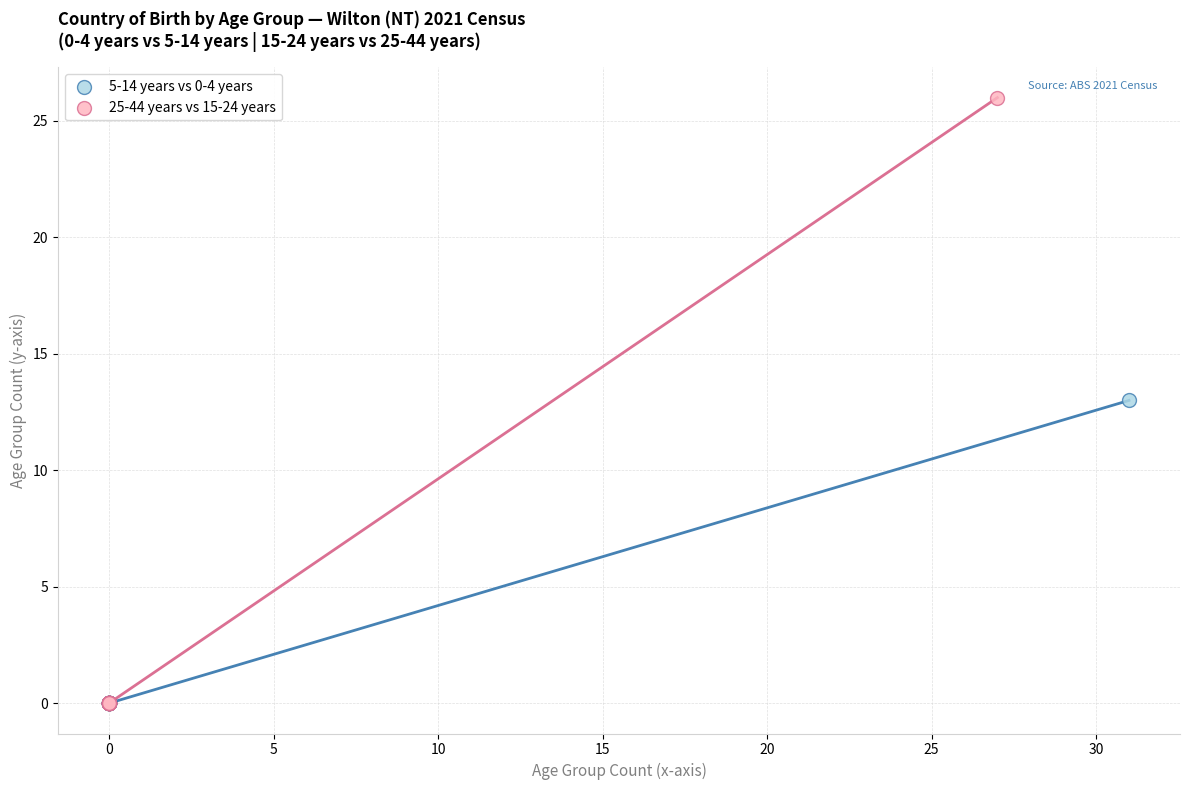

Which series reaches the maximum Y coordinate?

25-44 years vs 15-24 years